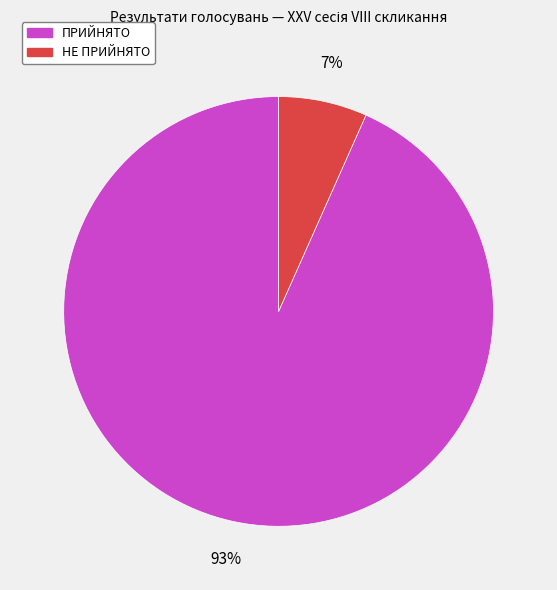

Is it true that ПРИЙНЯТО is 99% of the pie?

False